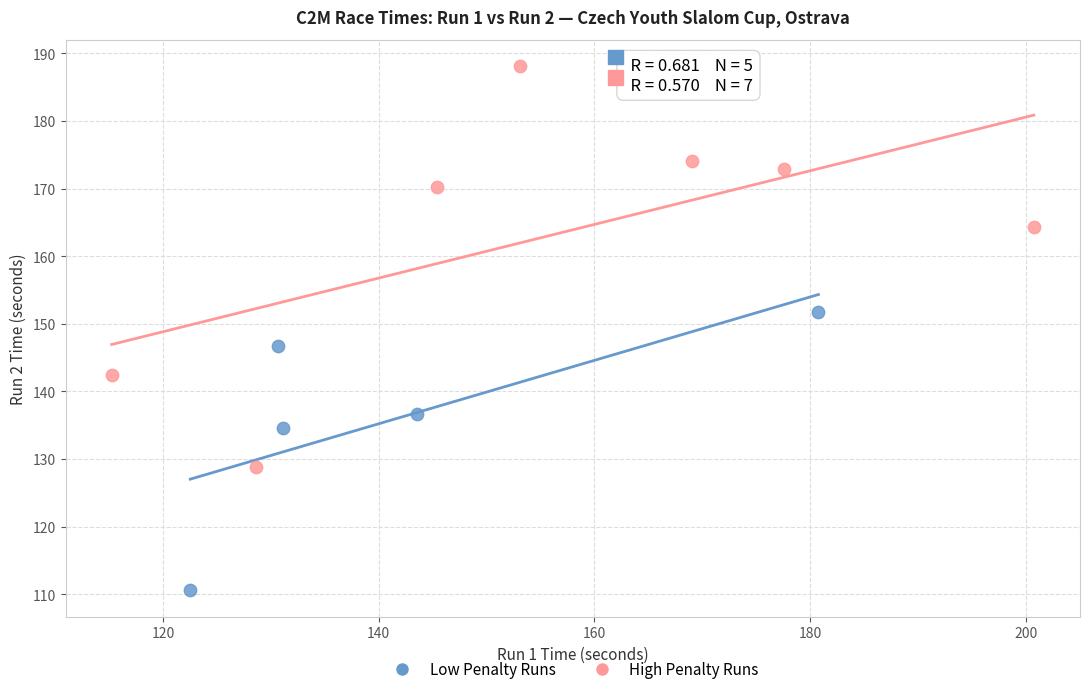

Which series reaches the minimum Y coordinate?

Low Penalty Runs